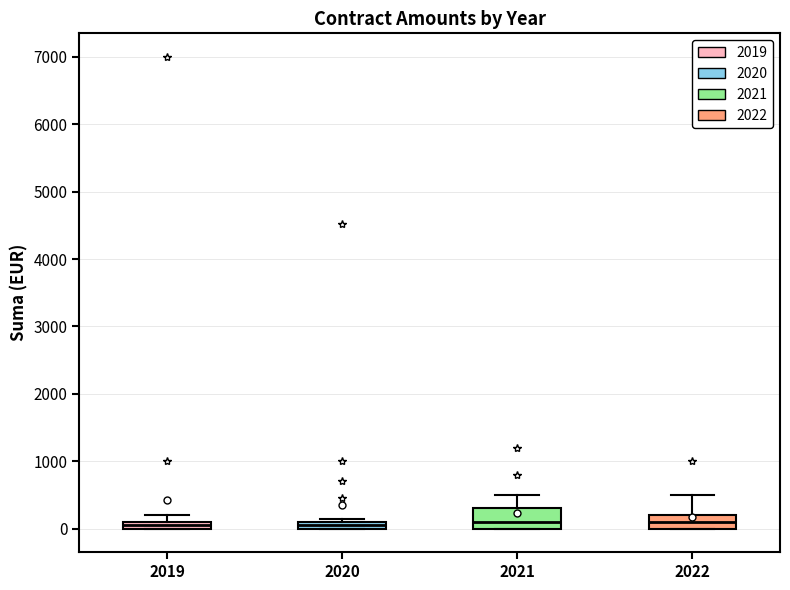

Where is the lower edge of the box at x = 2019 on the y-axis? The values are not printed on the chart, so give them approximately, as read against the axis.

0